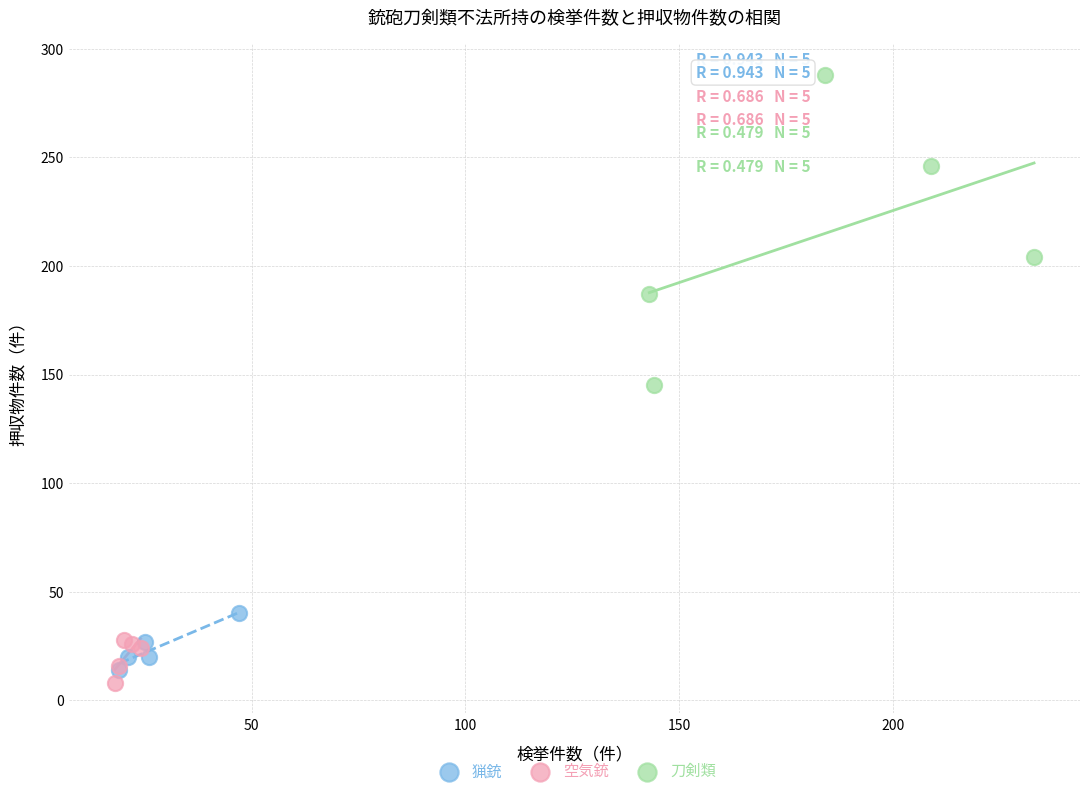

What are all the series names shown in the legend?

猟銃, 空気銃, 刀剣類